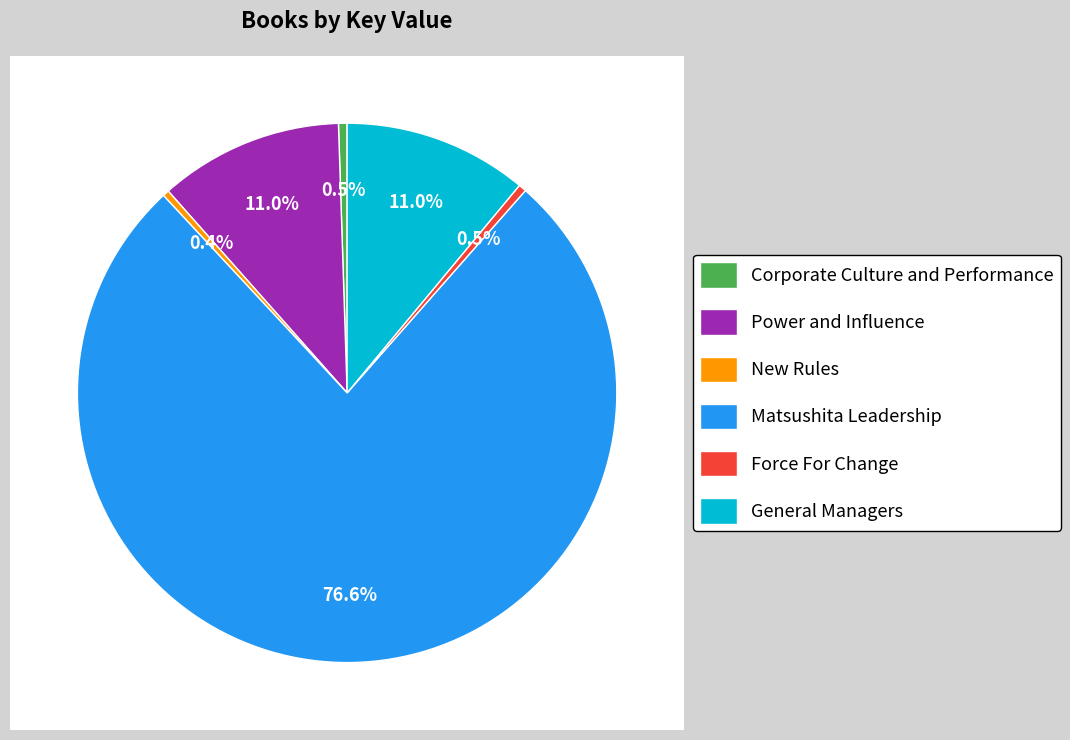

Between Force For Change and General Managers, which is larger?

General Managers